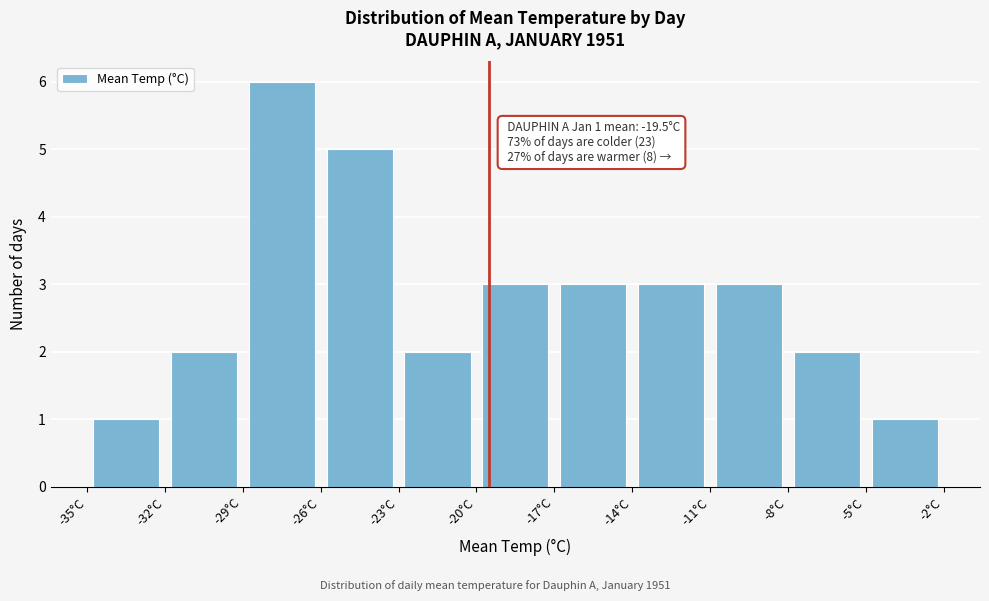

Over which range of the x-axis is the bar tallest?

-29 to -26